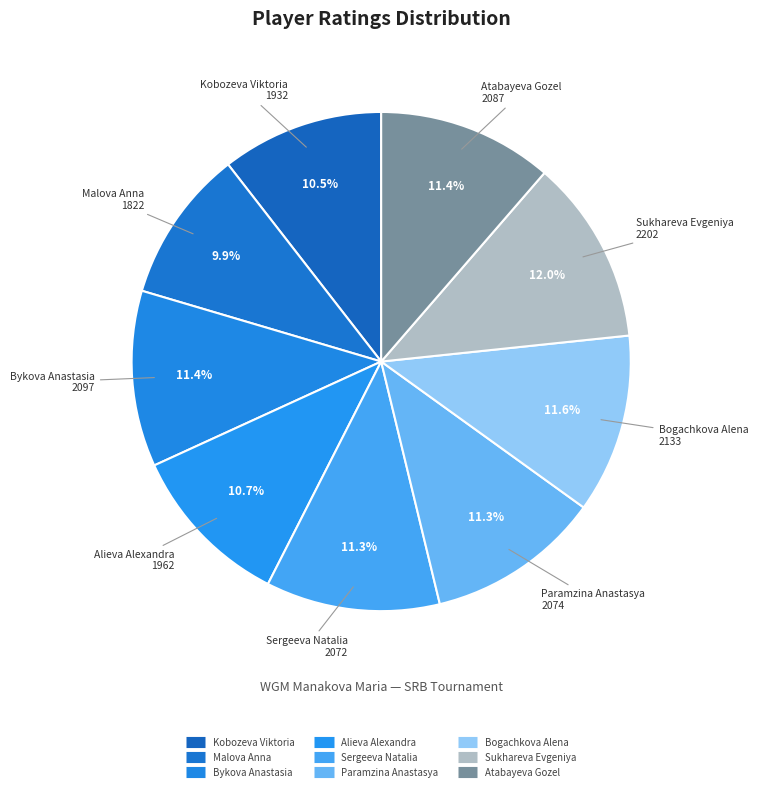

Count the number of slices in the pie.

9